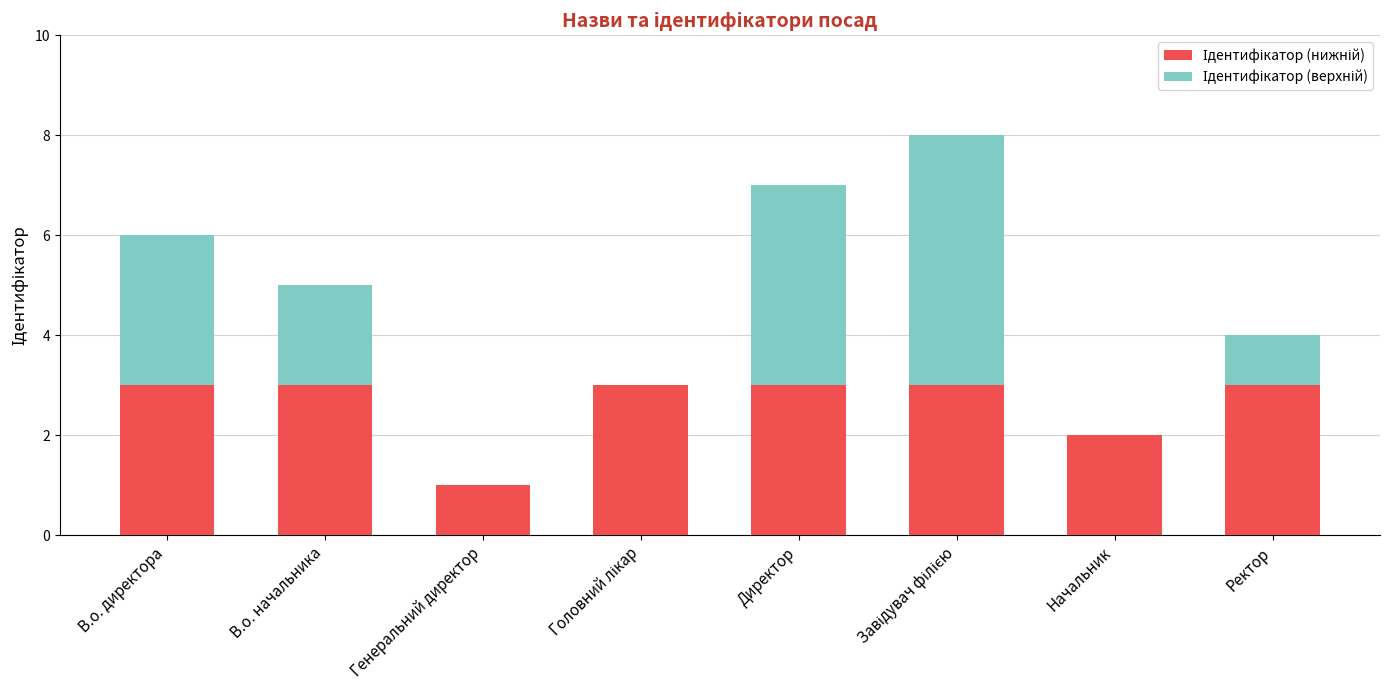

How many categories are shown in the chart?

8